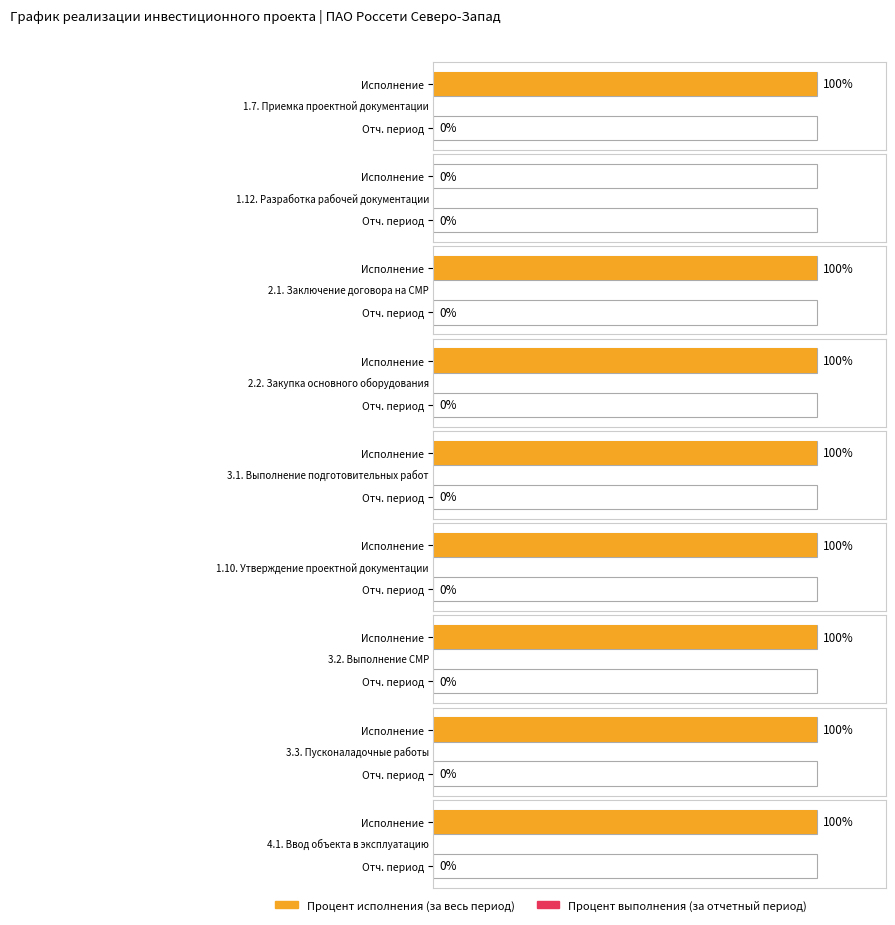

Rank the series by their average value, from lowest to highest.

Процент выполнения (за отчетный период), Процент исполнения (за весь период)